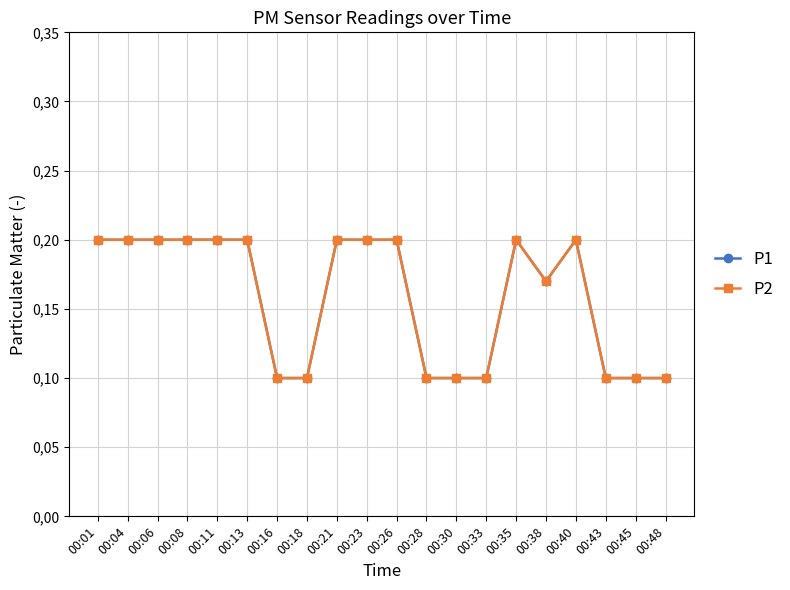

Reading right to left, list all the values displayed in this chart.

P1: 00:48=0.1	00:45=0.1	00:43=0.1	00:40=0.2	00:38=0.2	00:35=0.2	00:33=0.1	00:30=0.1	00:28=0.1	00:26=0.2	00:23=0.2	00:21=0.2	00:18=0.1	00:16=0.1	00:13=0.2	00:11=0.2	00:08=0.2	00:06=0.2	00:04=0.2	00:01=0.2
P2: 00:48=0.1	00:45=0.1	00:43=0.1	00:40=0.2	00:38=0.2	00:35=0.2	00:33=0.1	00:30=0.1	00:28=0.1	00:26=0.2	00:23=0.2	00:21=0.2	00:18=0.1	00:16=0.1	00:13=0.2	00:11=0.2	00:08=0.2	00:06=0.2	00:04=0.2	00:01=0.2